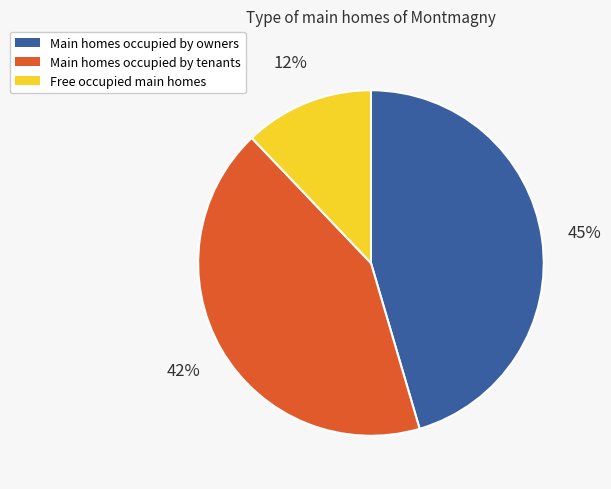

Is there a majority slice in this chart?

No